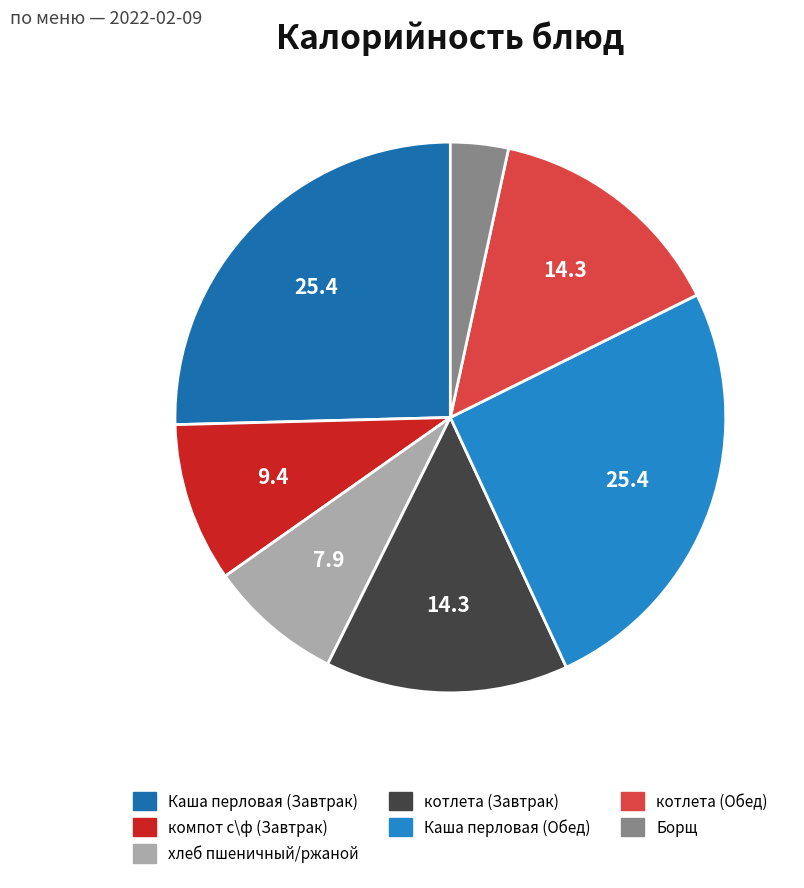

How many slices are in this pie chart?

7